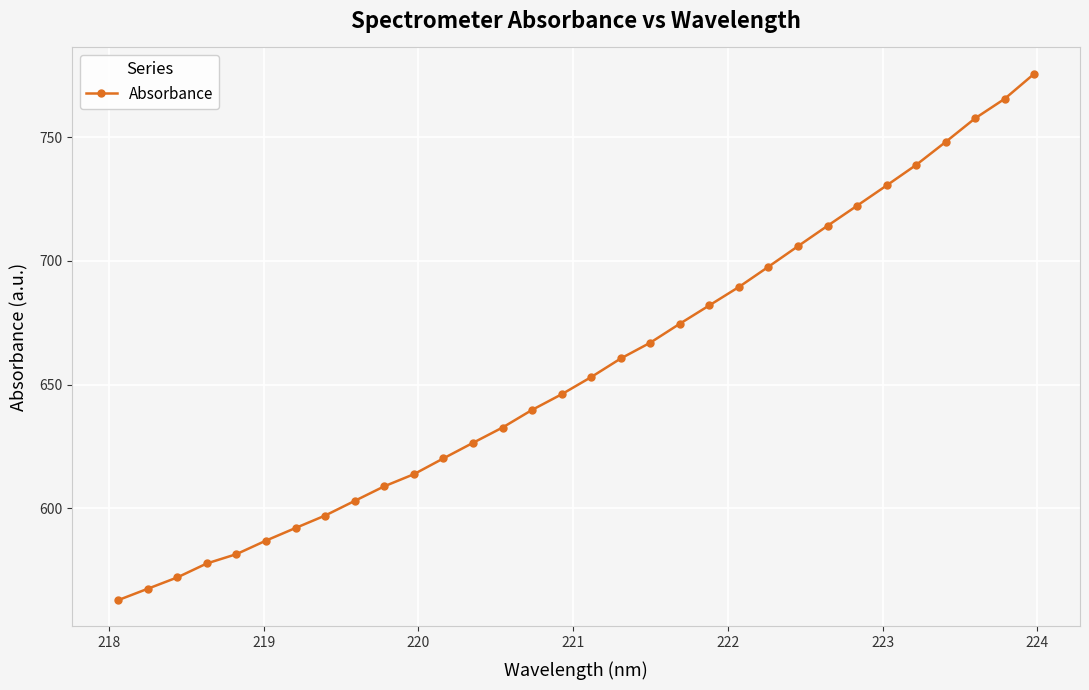

What is the greatest value displayed?

775.5